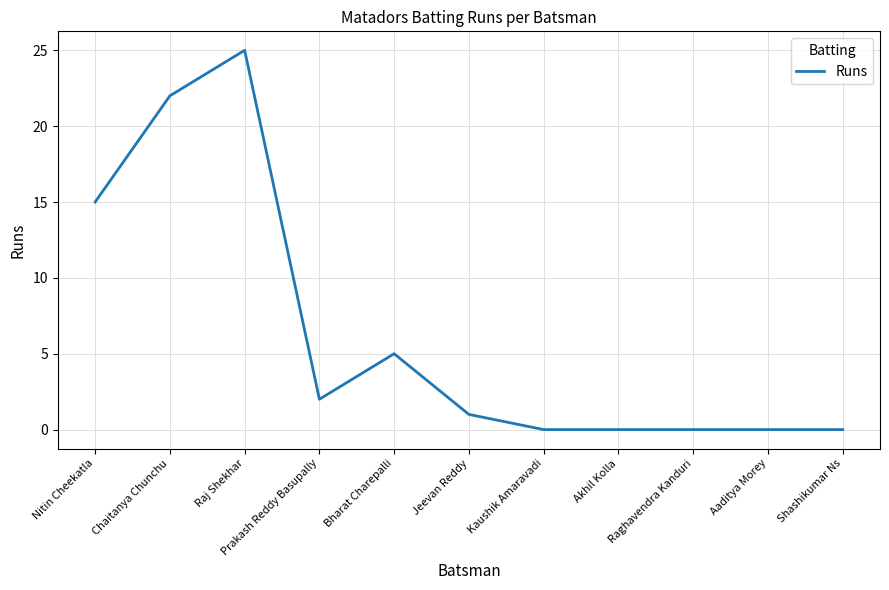

What position from the right is Akhil Kolla?

4